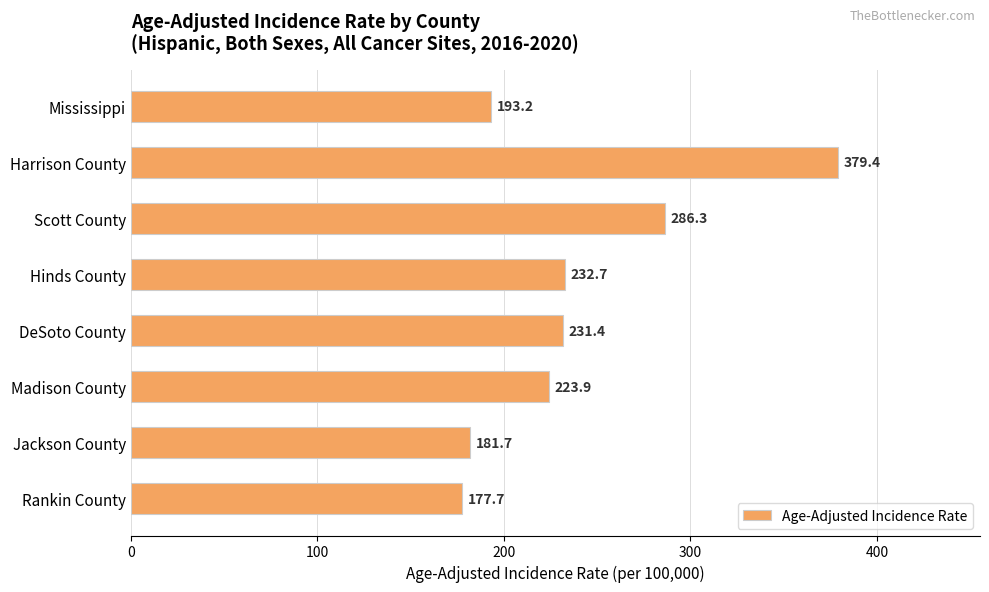

What is the sum of all values?

1906.3